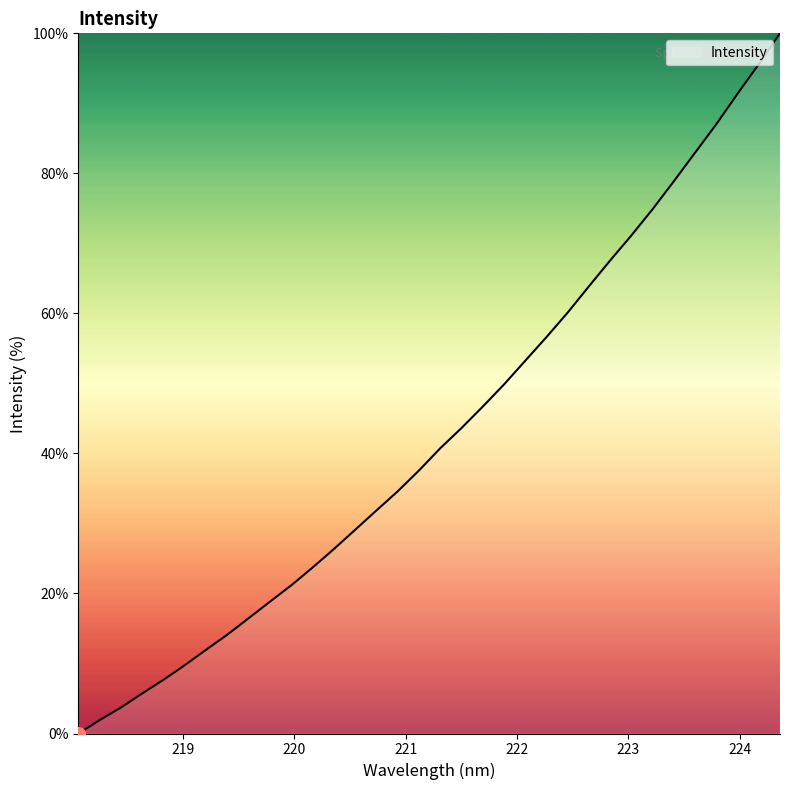

What is the greatest value displayed?

100.0